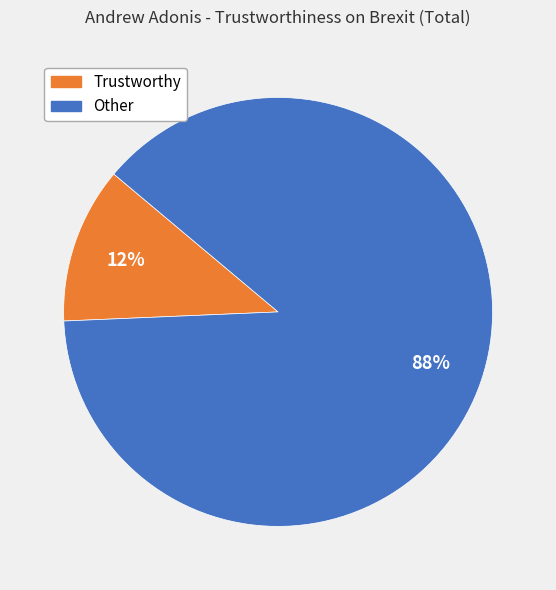

Is there any slice that represents more than half of the pie?

Yes